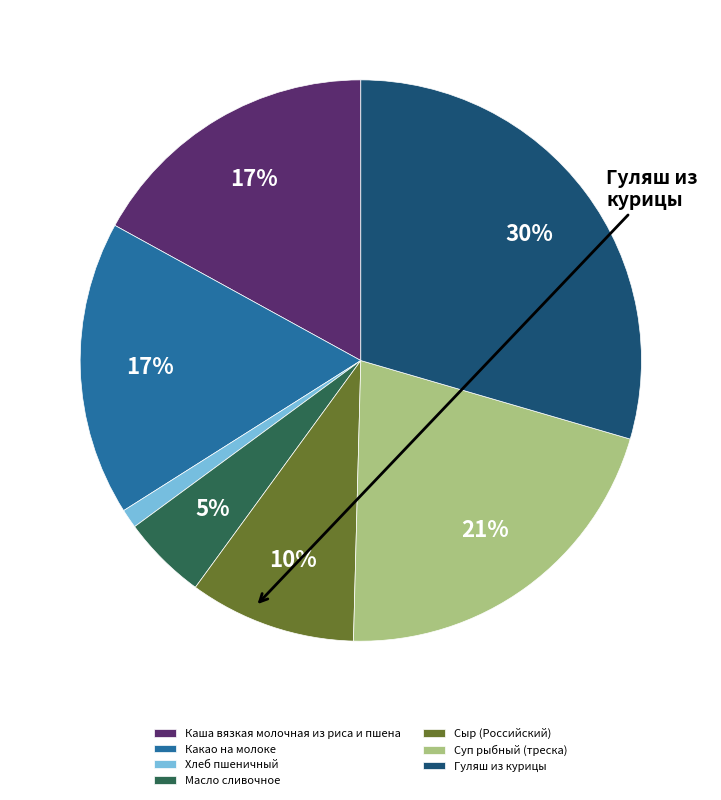

Approximately how many times larger is the value at Сыр (Российский) compared to Каша вязкая молочная из риса и пшена?

0.6